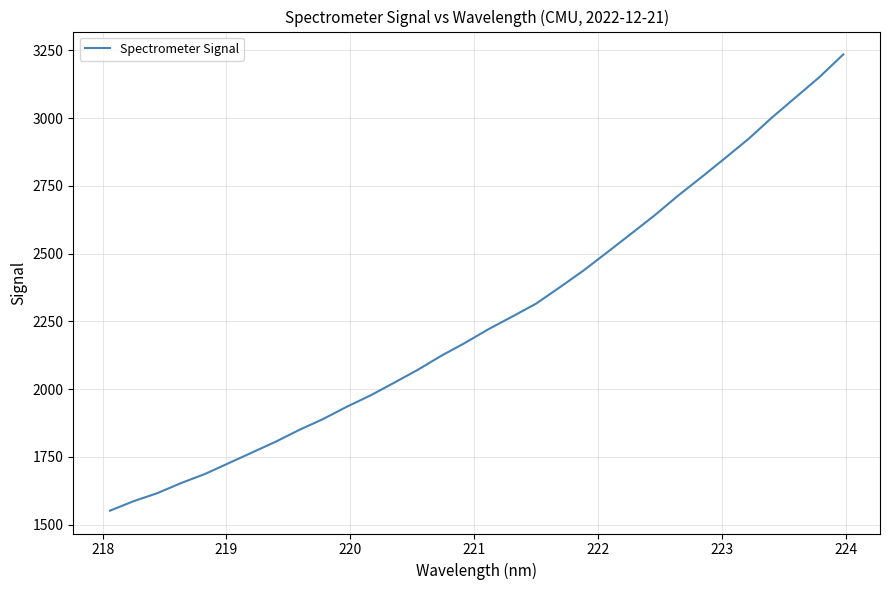

What is the difference between the maximum and minimum values?

1684.0